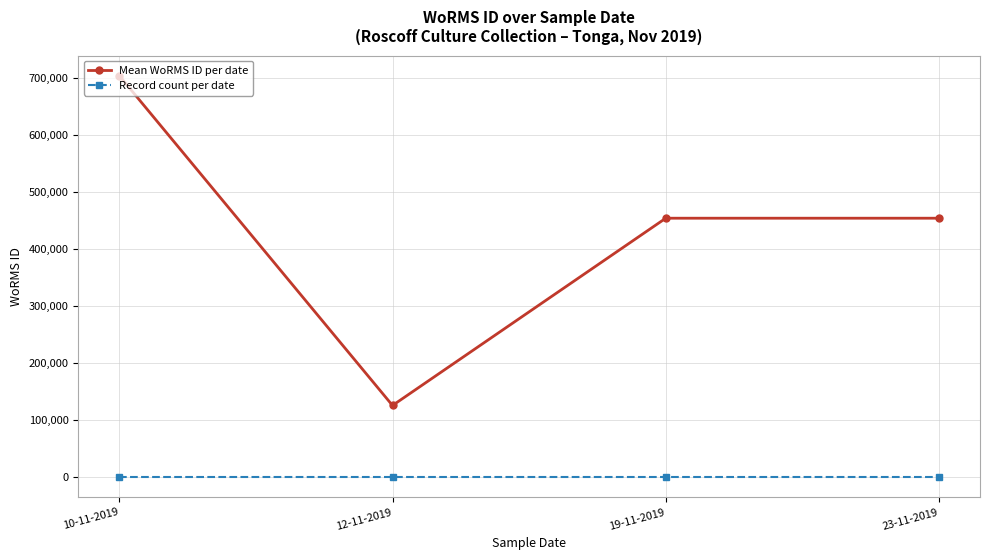

Between 12-11-2019 and 23-11-2019, which series saw the biggest shift?

Mean WoRMS ID per date